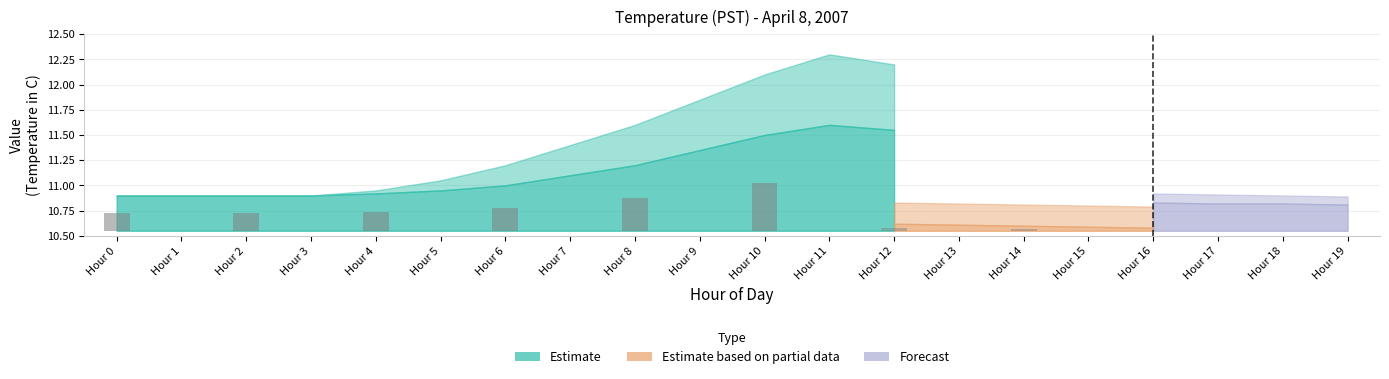

Which category has the lowest value in the Estimate_upper series?

Hour 19